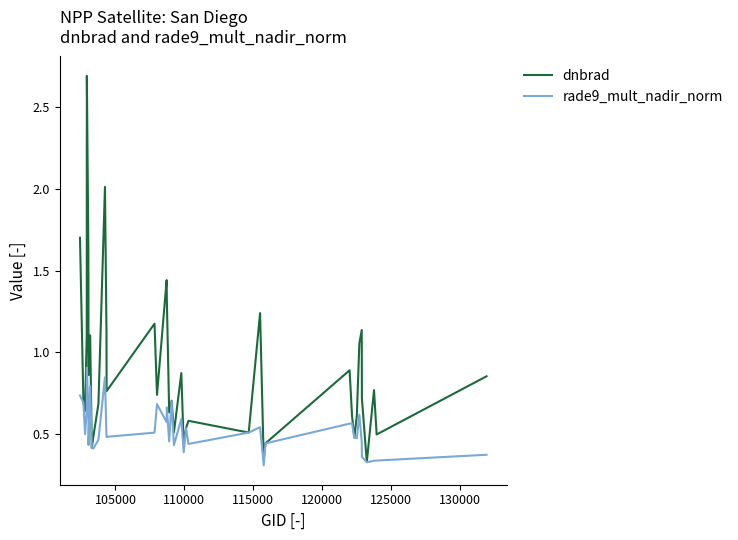

List the series in order of their overall mean, lowest first.

rade9_mult_nadir_norm, dnbrad